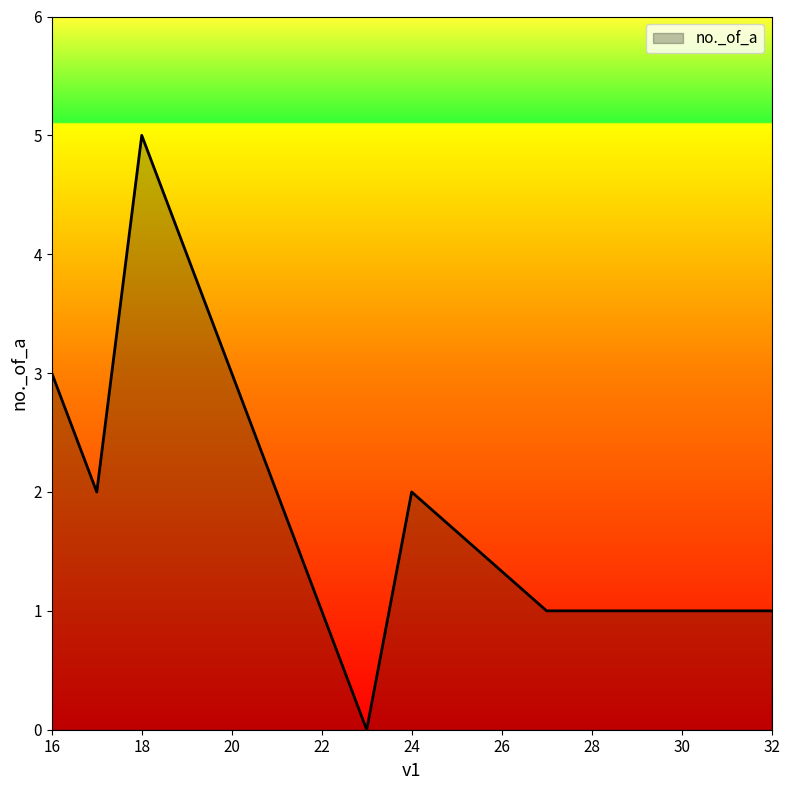

How many interior local peaks (higher than both neighbors) does the data have?

2